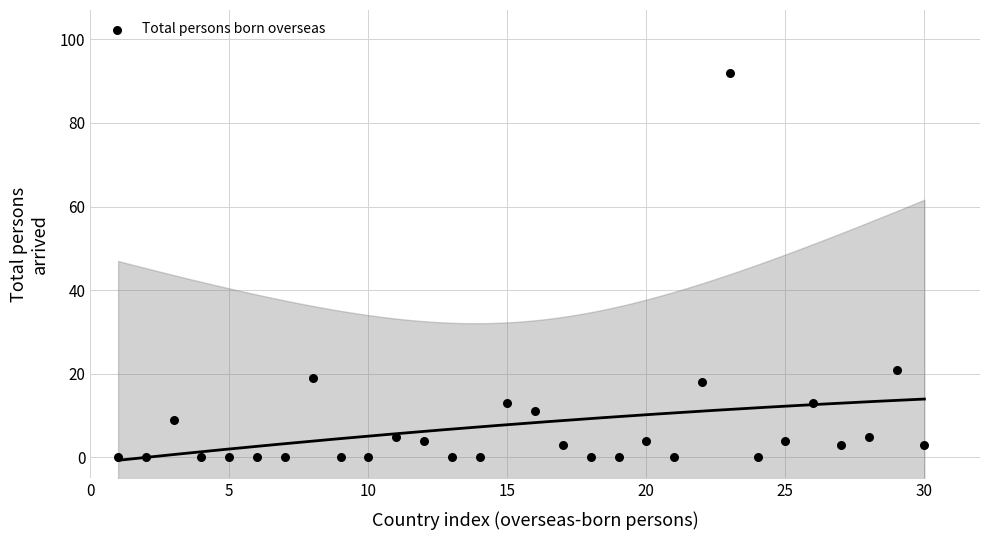

What is the range of X values (max minus min)?

29